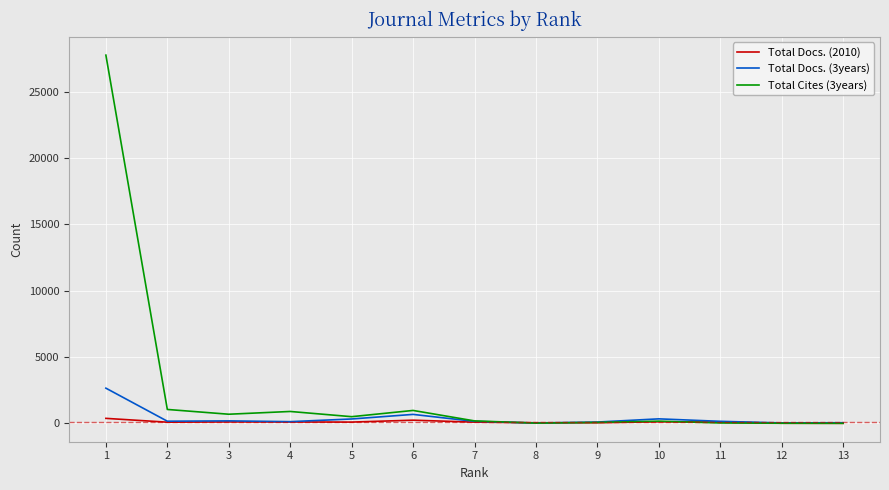

What is the maximum value for Total Docs. (2010)?

373